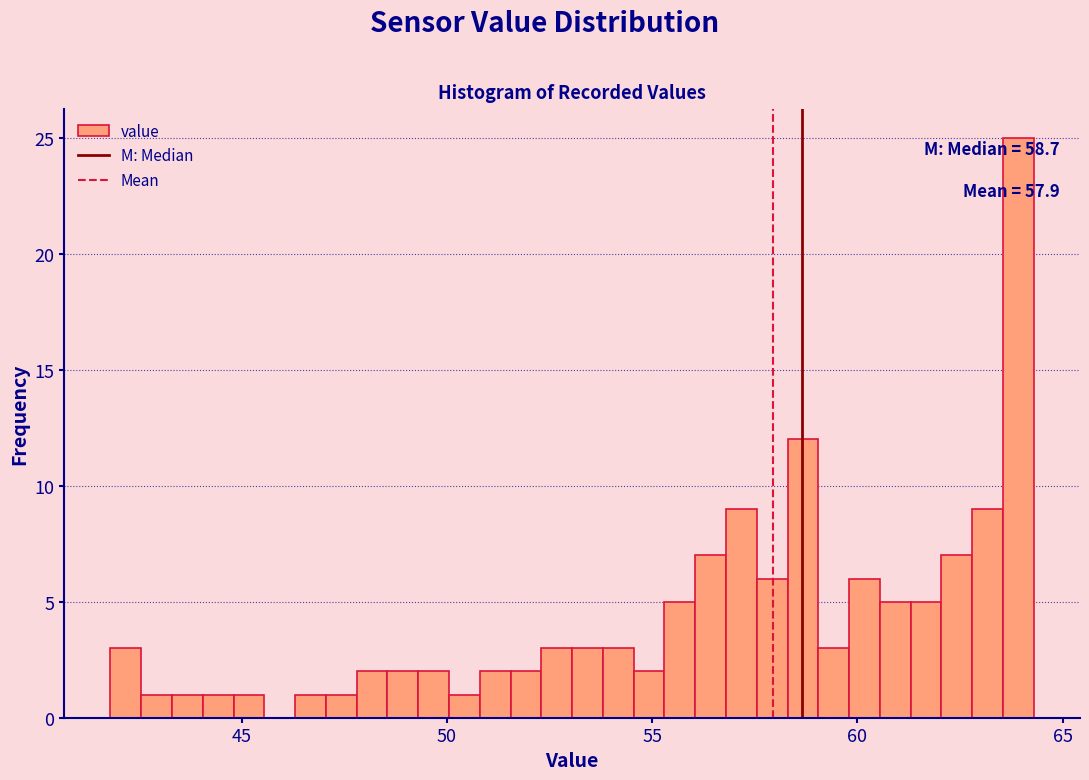

Around what value on the x-axis is the tallest bar? Give the approximate position of its centre, as read against the axis.

64.0